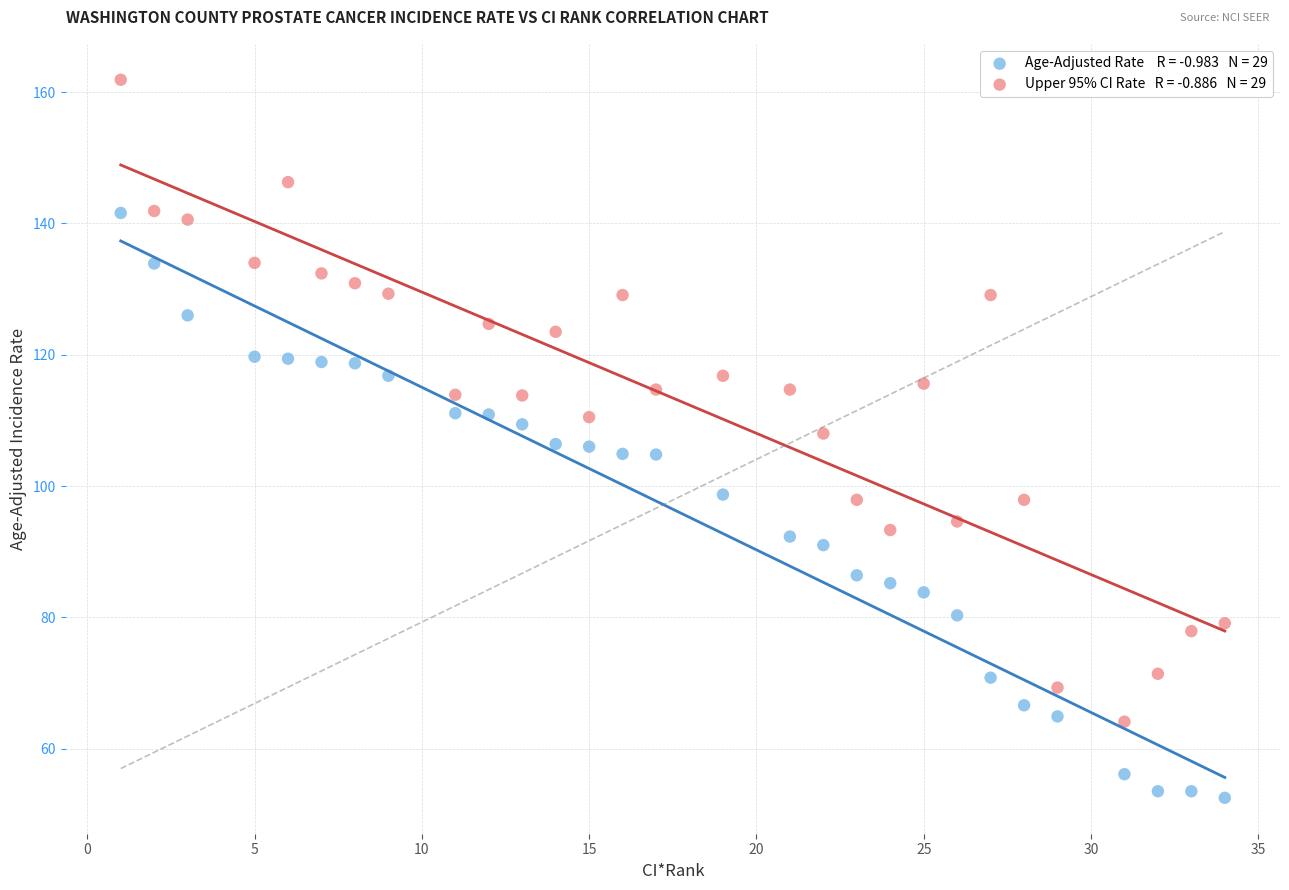

Across all data points, what is the range of Y values (max minus min)?

109.4